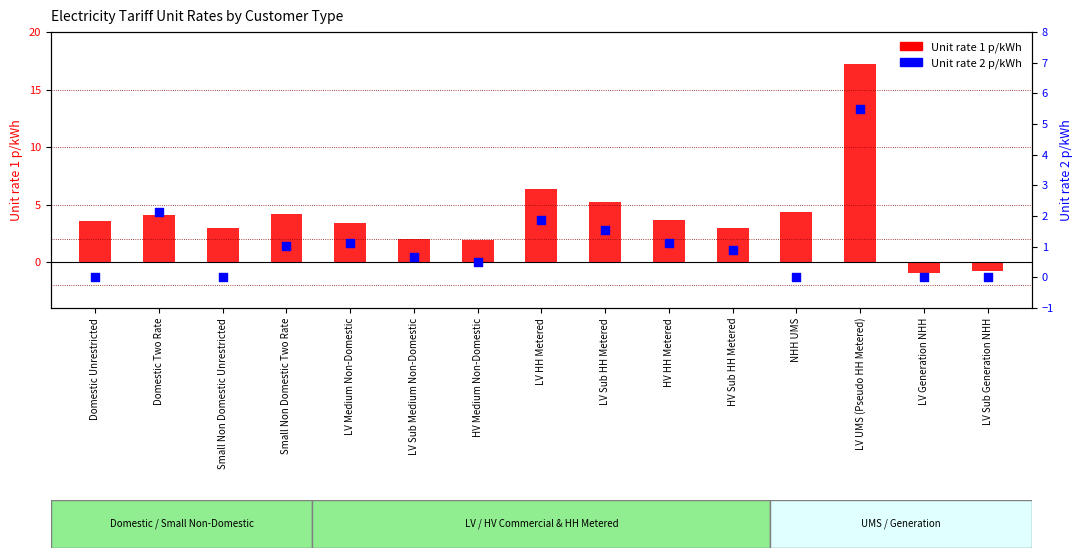

Which series reaches the minimum Y coordinate?

Unit rate 1 p/kWh